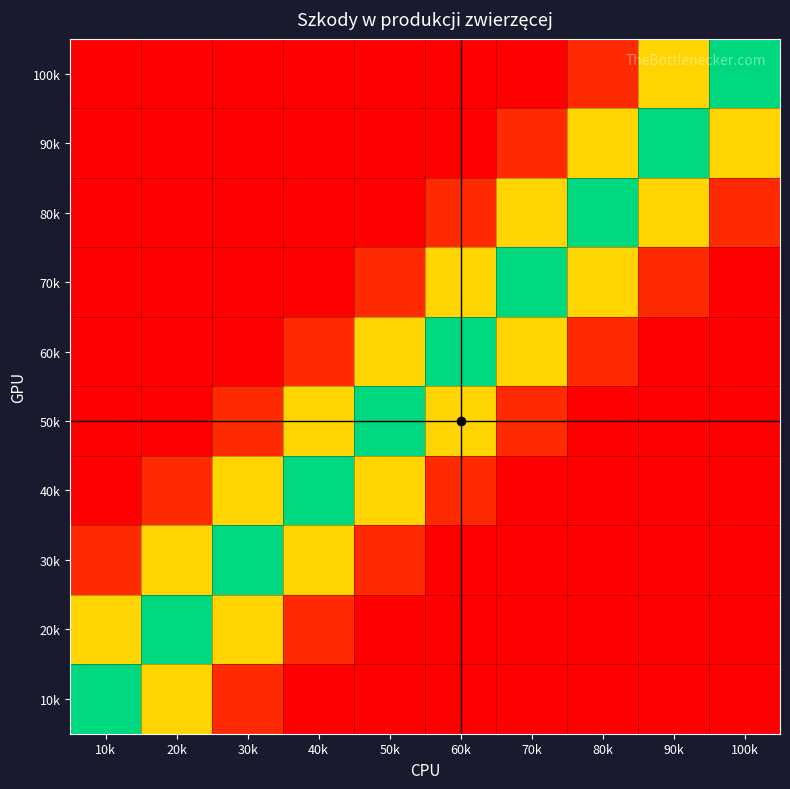

Rank the series by their maximum value, from lowest to highest.

80k, 70k, 30k, 40k, 20k, 100k, 90k, 60k, 50k, 10k